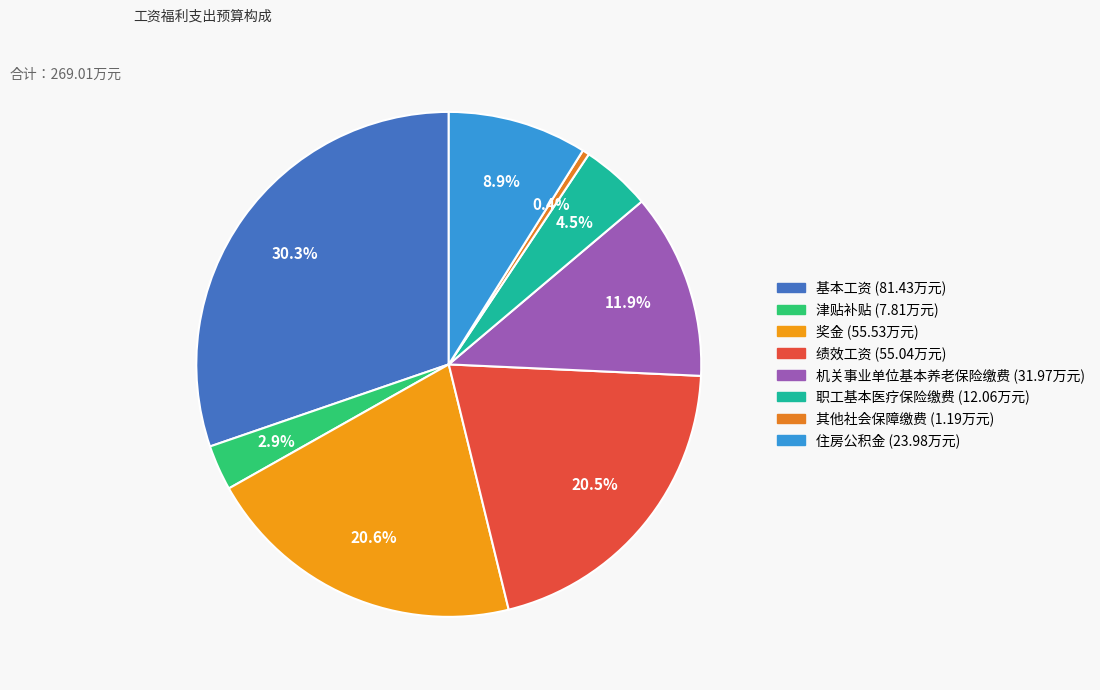

Do 机关事业单位基本养老保险缴费 and 其他社会保障缴费 together represent more than half of the pie?

No